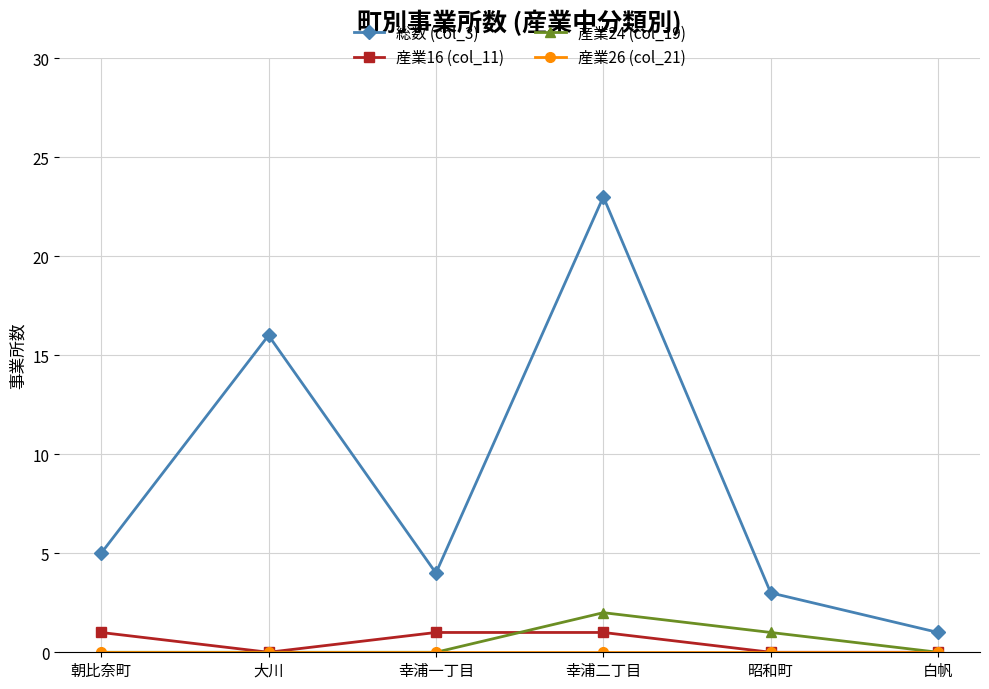

At which category is the sum across all series the highest?

幸浦二丁目